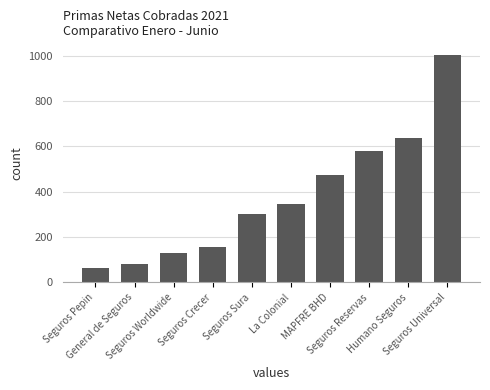

Which category has the lowest value across all series?

Seguros Pepin